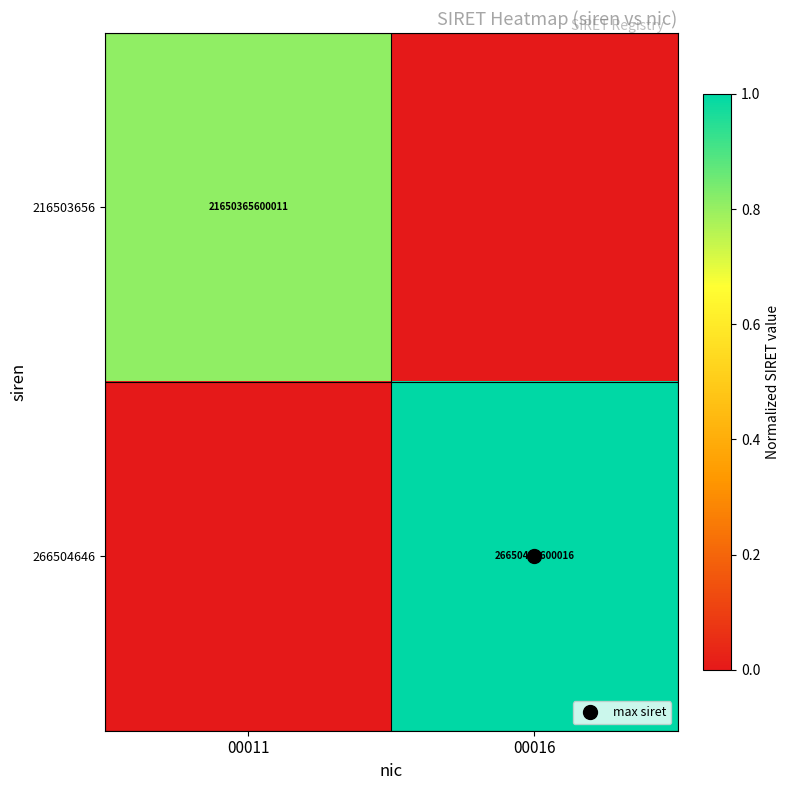

Which has a higher value, 00011 or 00016?

00011